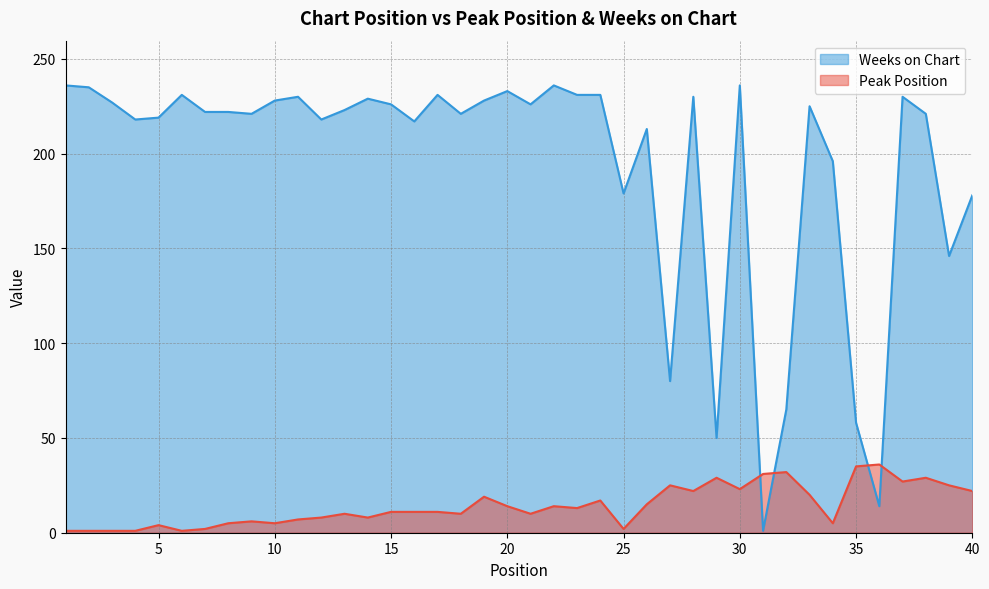

Is it true that Weeks on Chart equals 235 at 2?

True